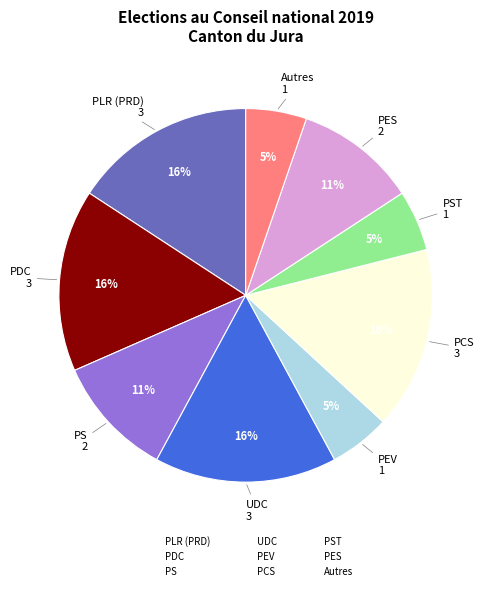

To the nearest percent, what is the difference between the largest and smallest slice percentages?

11%